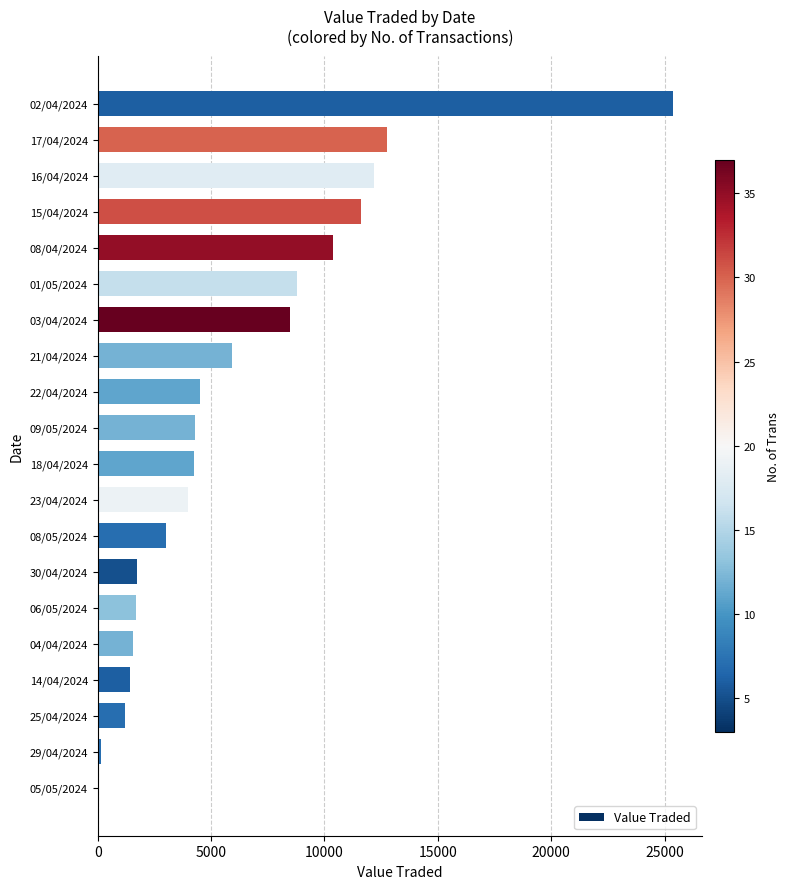

Approximately how many times larger is the value at 16/04/2024 compared to 02/04/2024?

0.5